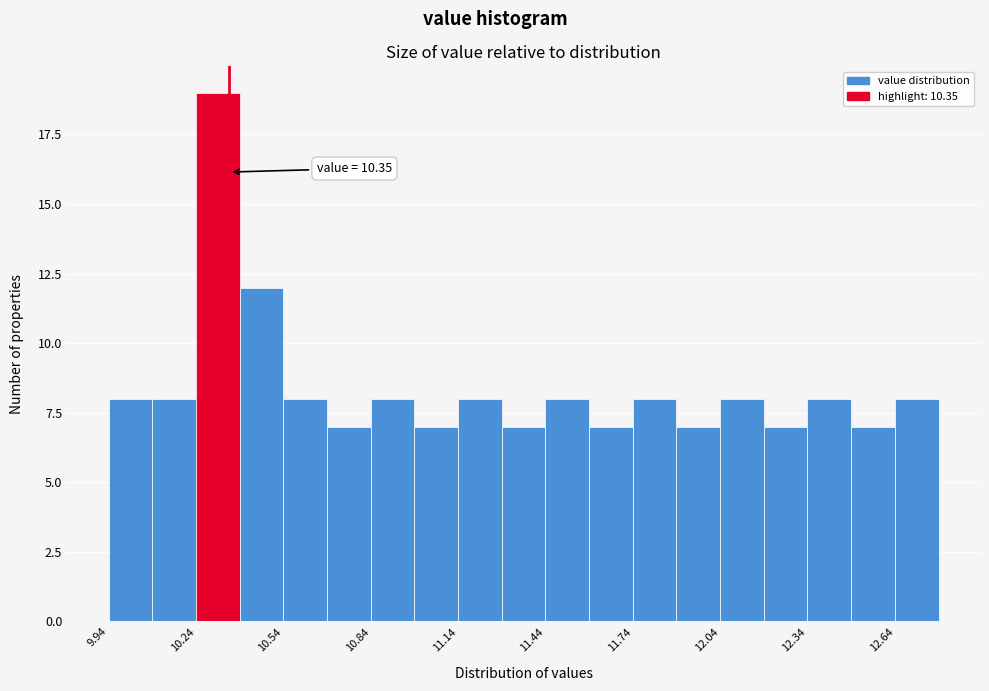

Around what value on the x-axis is the tallest bar? Give the approximate position of its centre, as read against the axis.

10.30